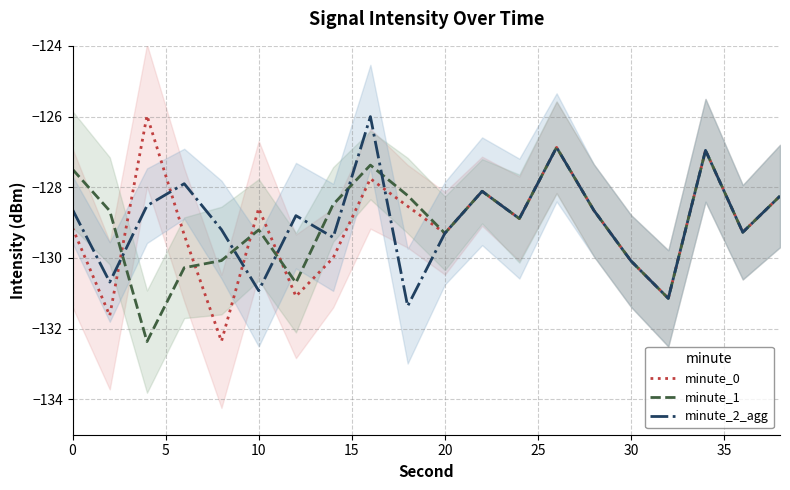

True or false: minute_0 and minute_1 intersect in this chart.

True